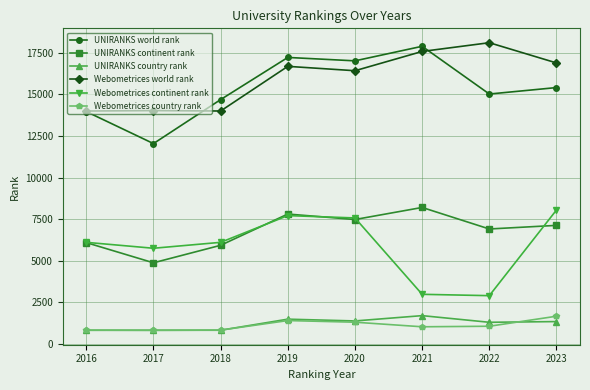

Count the number of data series in this chart.

6